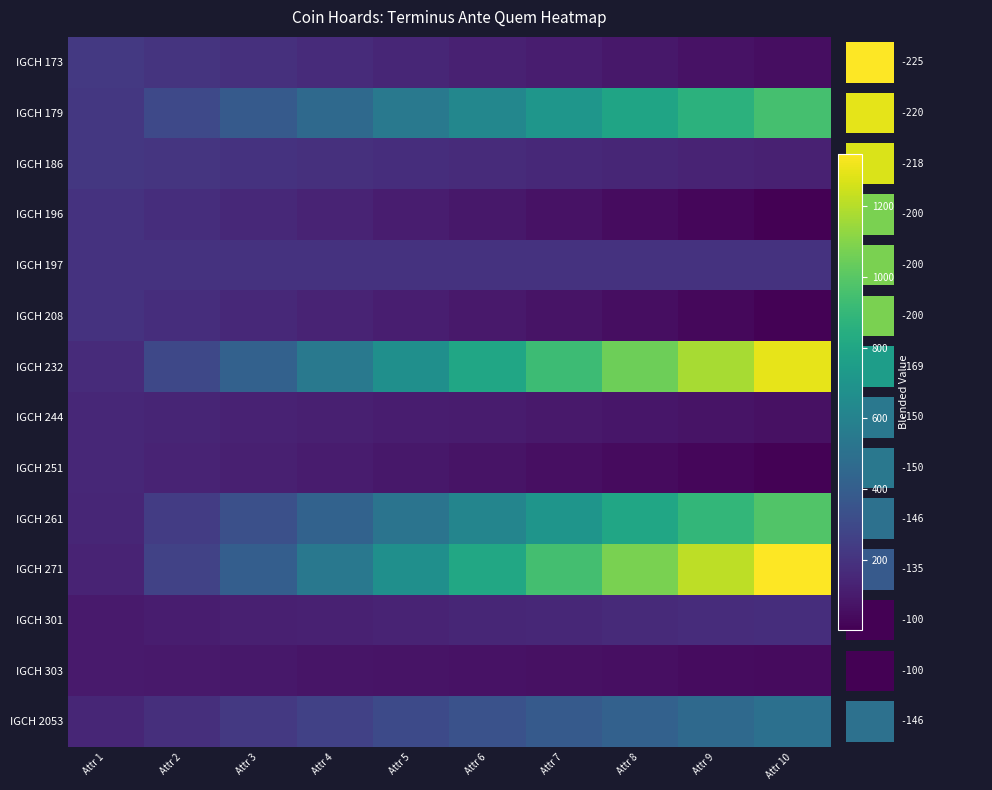

At which category does the chart reach its minimum across all series?

Attr 10